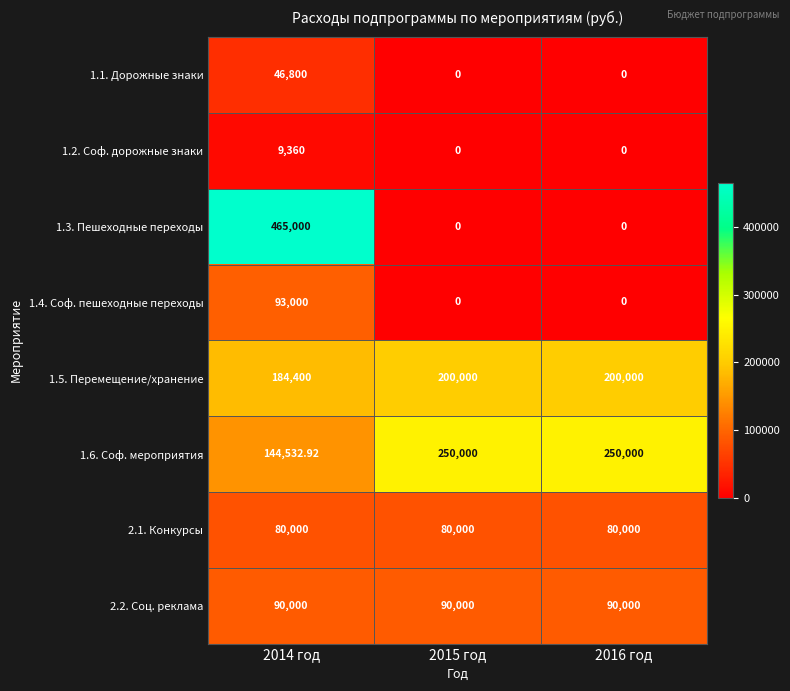

Which series has the widest spread of values?

1.3. Пешеходные переходы